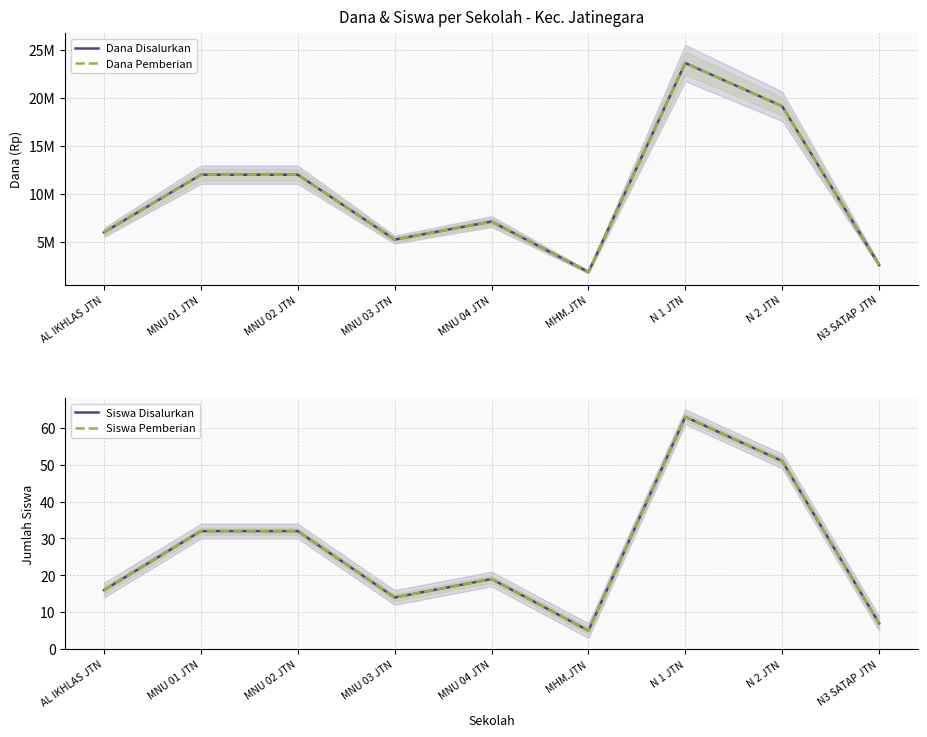

Rank the series at MNU 04 JTN from lowest to highest value.

Siswa Disalurkan, Siswa Pemberian, Dana Disalurkan, Dana Pemberian